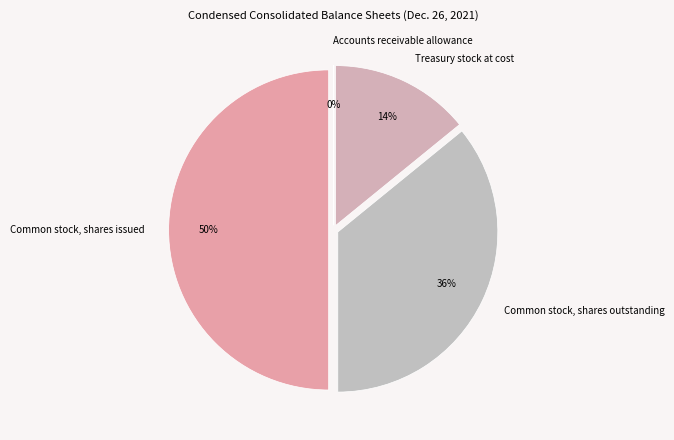

Is there a majority slice in this chart?

No